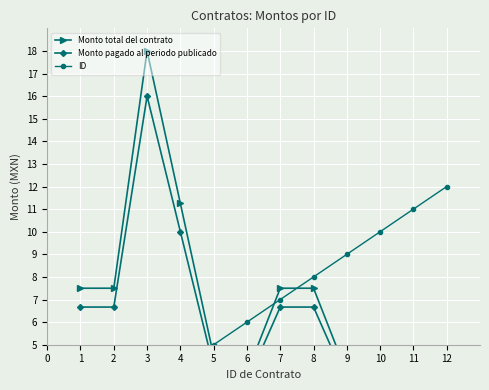

Which series changed the most between 5 and 10?

ID